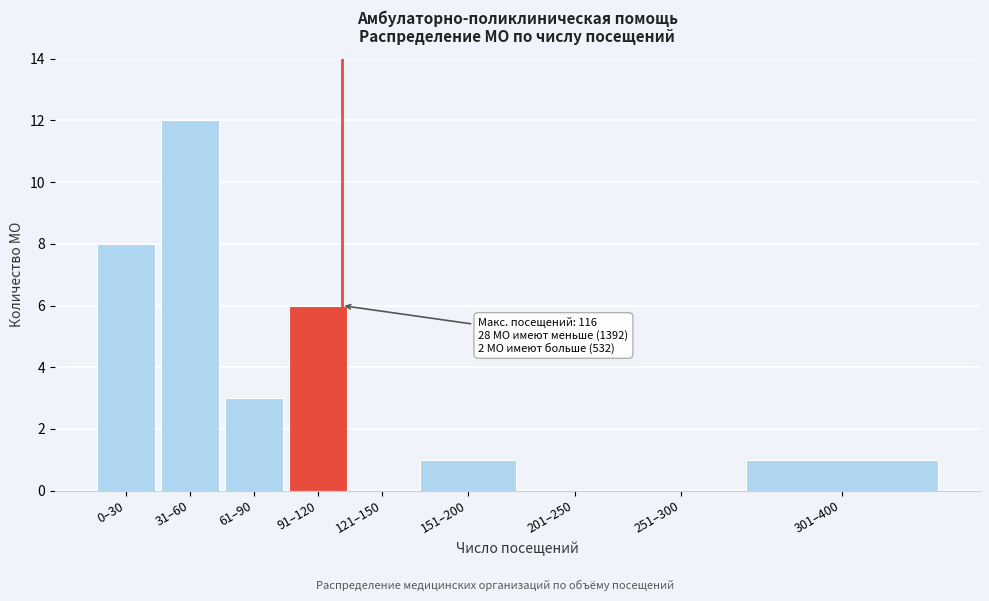

Reading right to left, transcribe all the data shown in this chart.

301–400=1	251–300=0	201–250=0	151–200=1	121–150=0	91–120=6	61–90=3	31–60=12	0–30=8